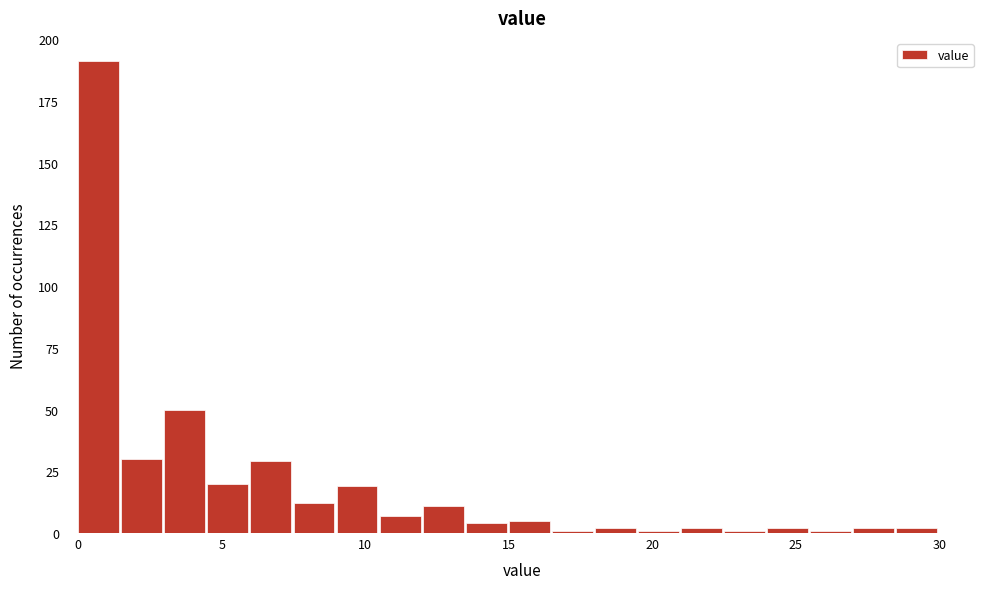

Around what value on the x-axis is the tallest bar? Give the approximate position of its centre, as read against the axis.

0.5